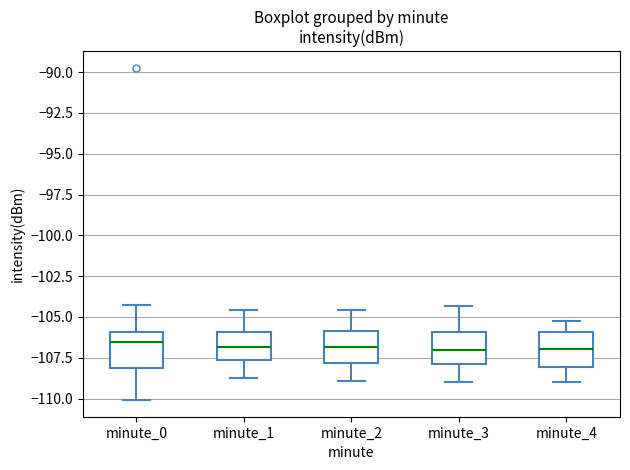

Where is the lower edge of the box for minute_2 on the y-axis? The values are not printed on the chart, so give them approximately, as read against the axis.

-108.0